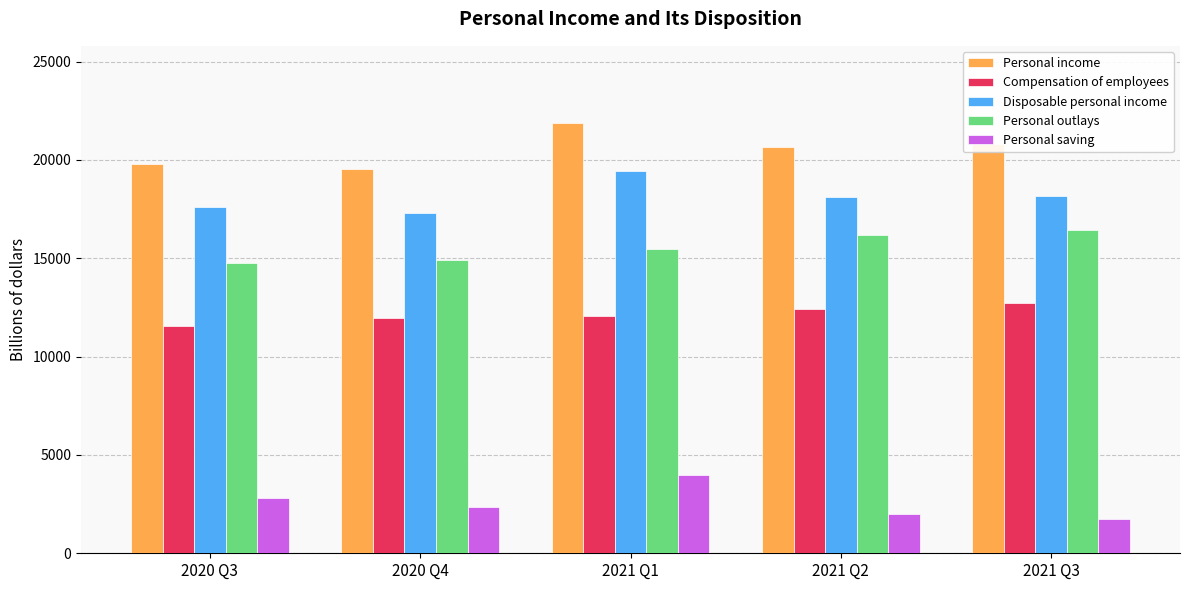

What is the minimum value shown in the chart?

1717.9